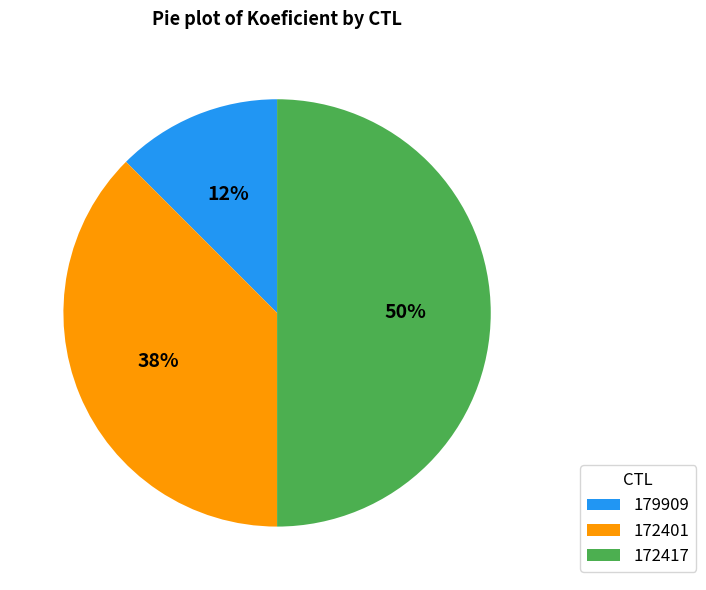

Count the number of slices in the pie.

3